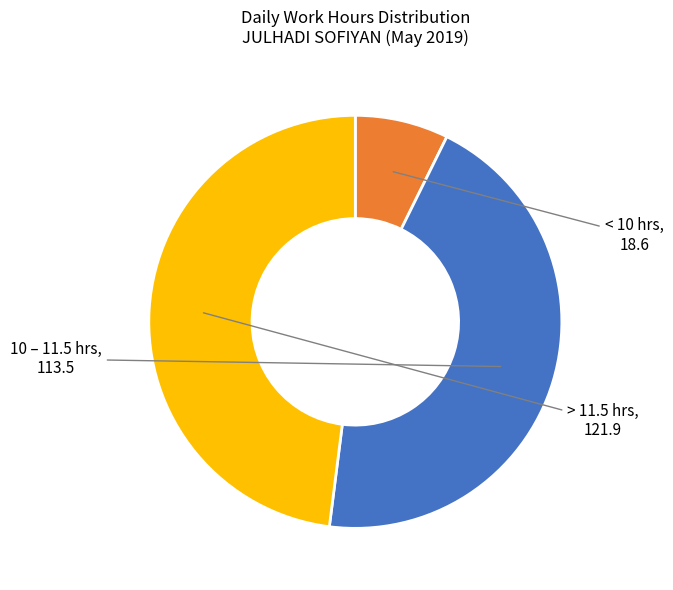

What is the largest slice in the pie chart?

> 11.5 hrs